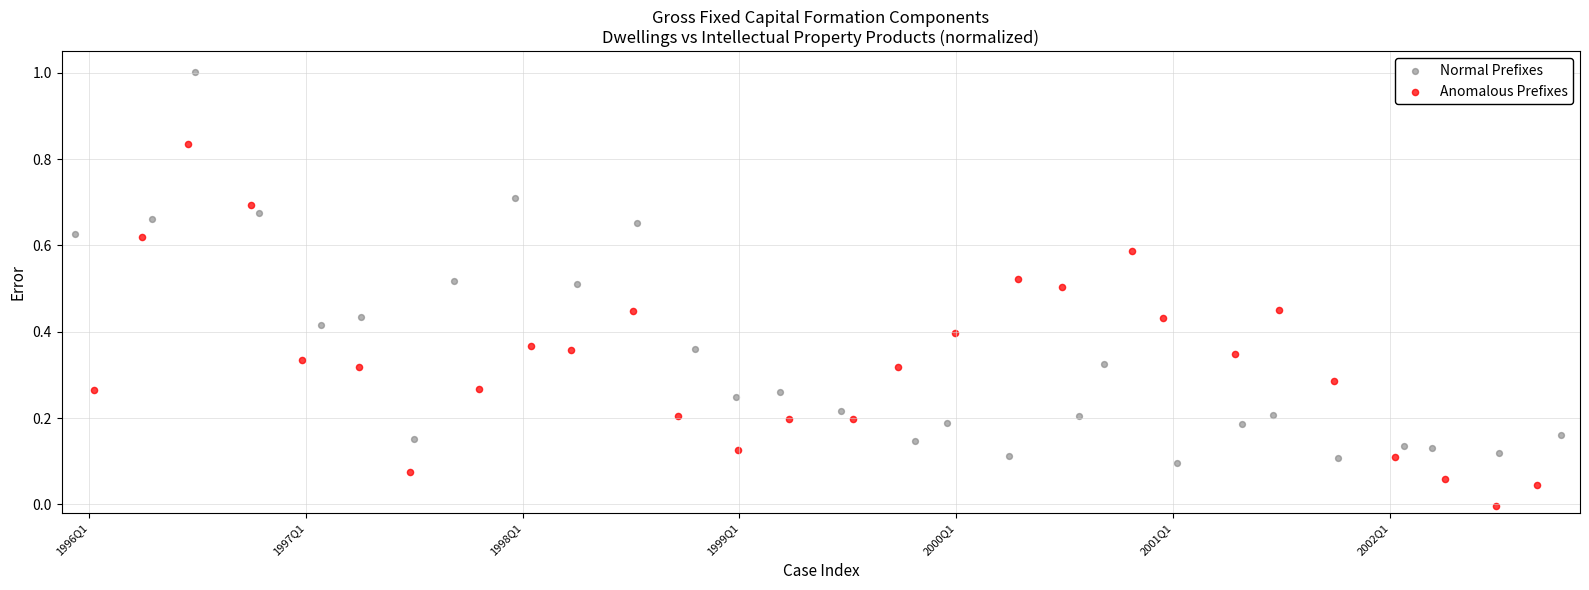

Which series has the largest Y range (max minus min)?

Normal Prefixes